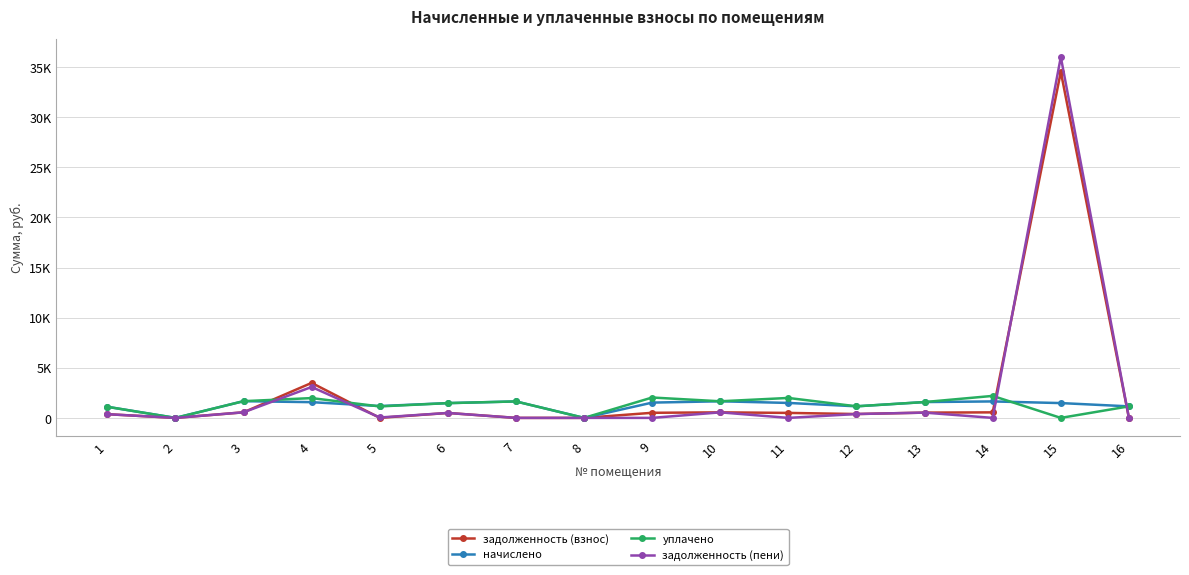

At which label does задолженность (взнос) reach its minimum?

2